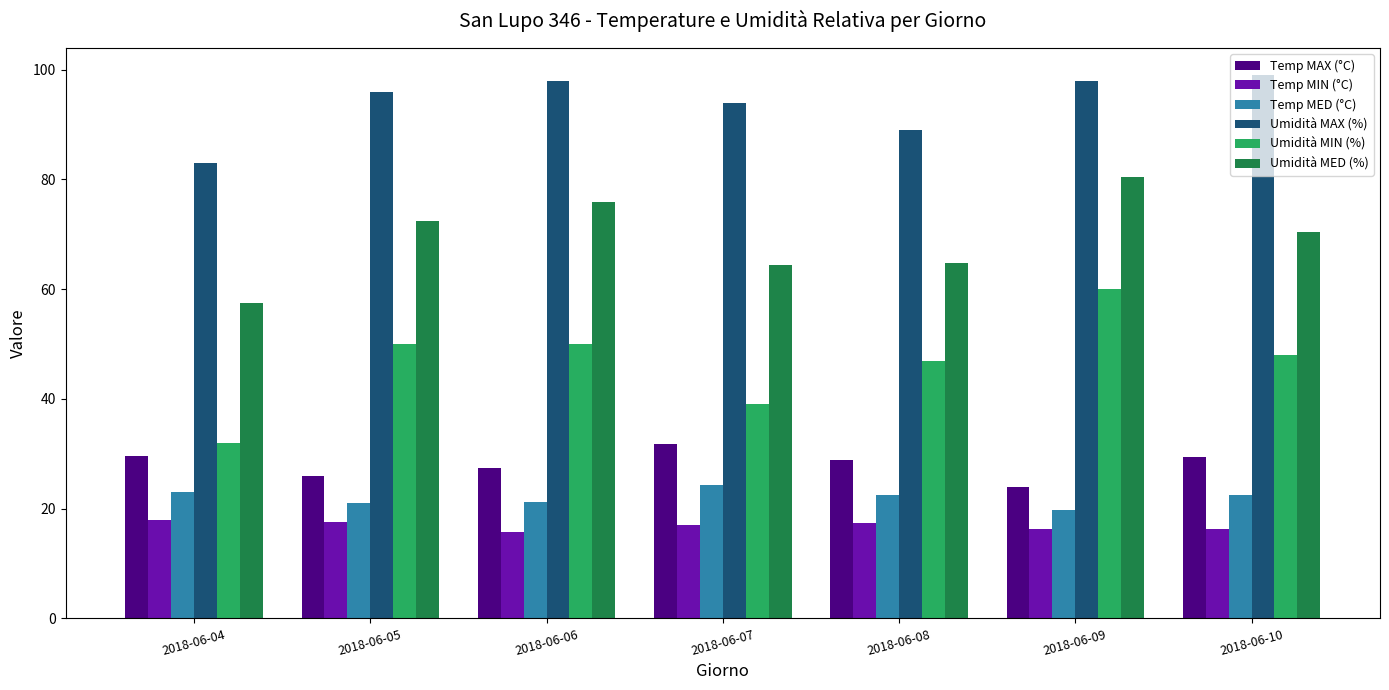

True or false: Umidità MAX (%) has a value of 99.0 at 2018-06-10.

True